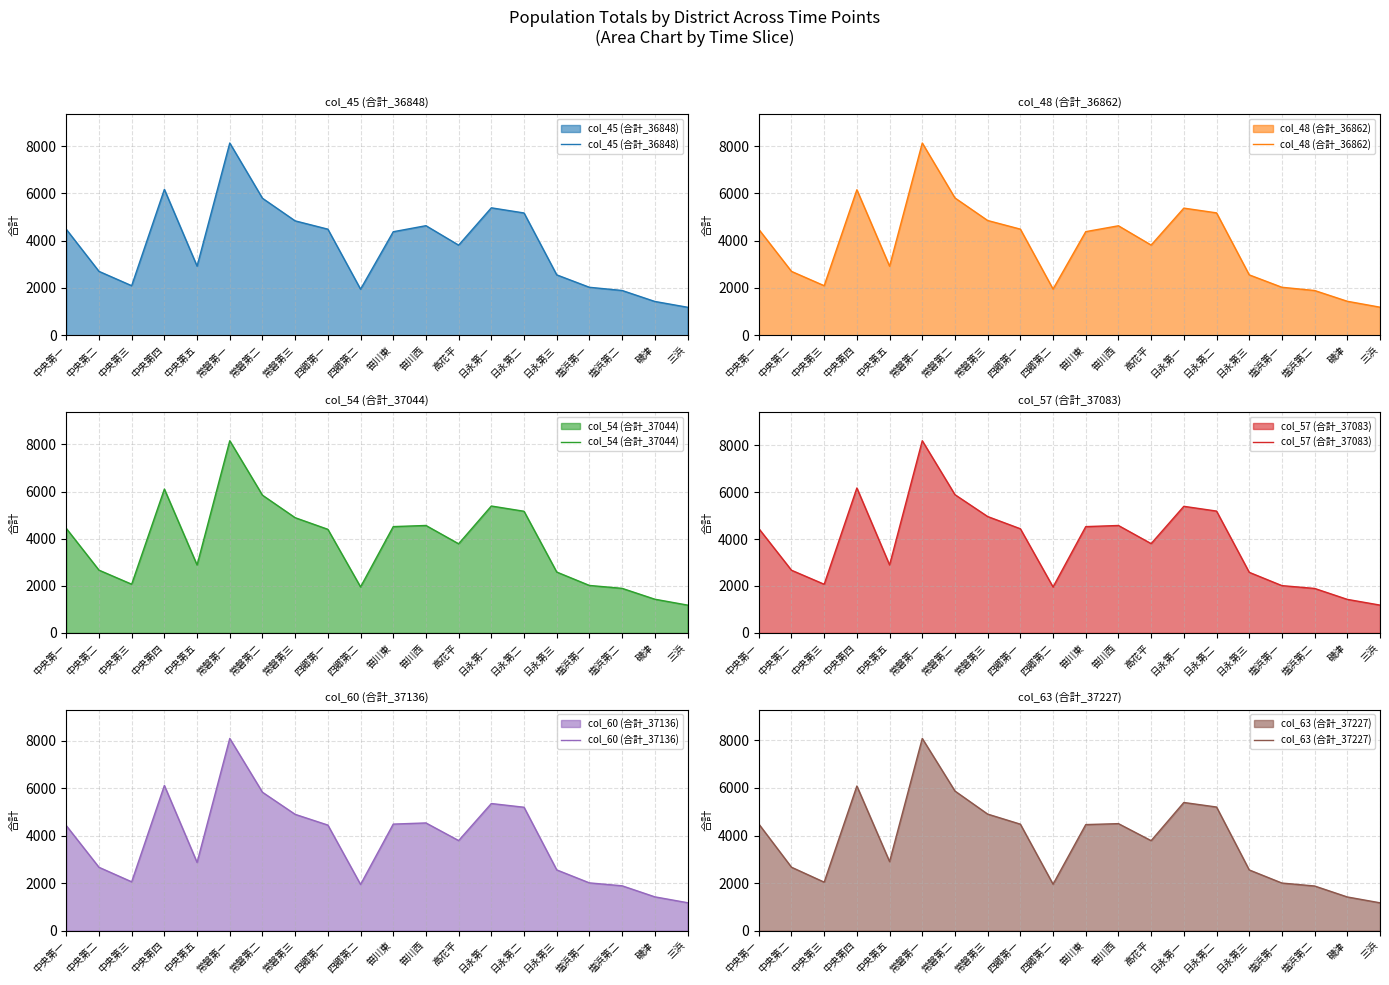

What is the lowest value of the col_45 (合計_36848) series?

1183